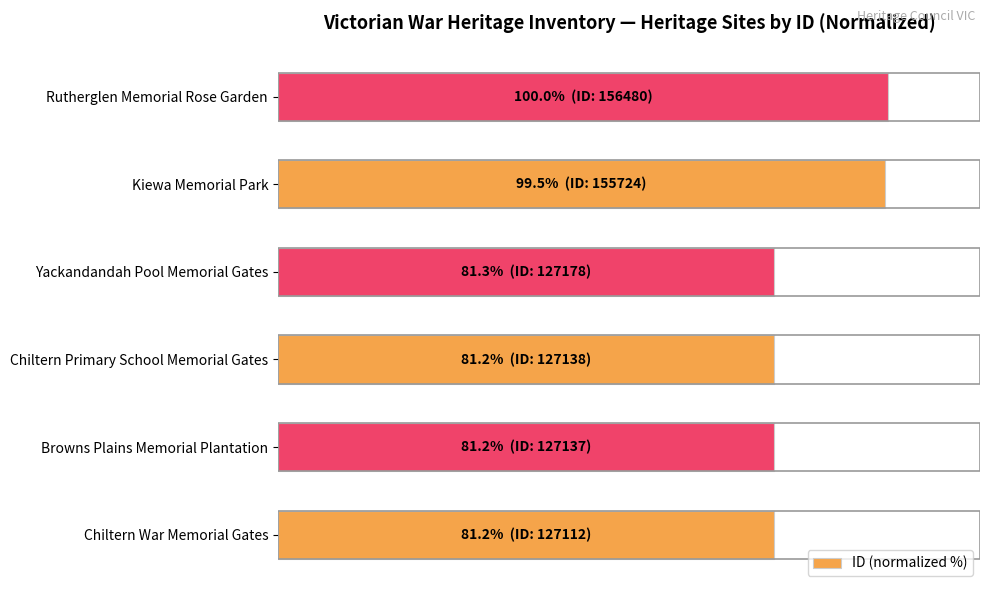

Does the chart contain any negative values?

No